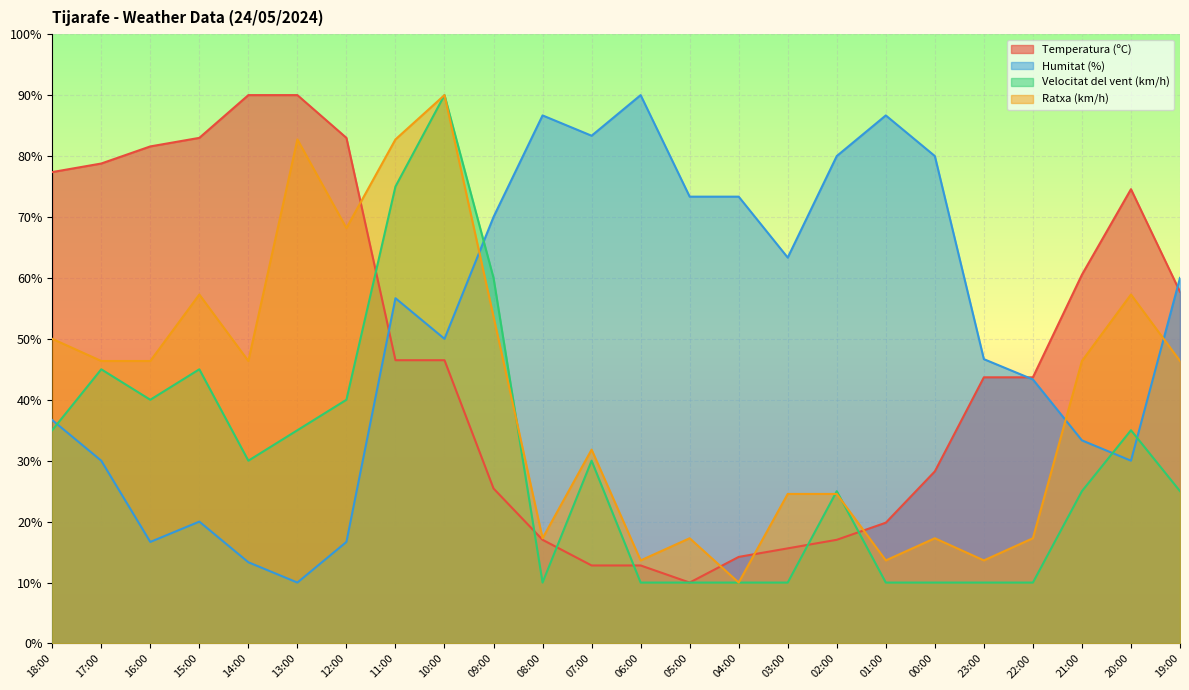

At 04:00, list the series in order from smallest to largest.

Velocitat del vent (km/h), Ratxa (km/h), Temperatura (ºC), Humitat (%)